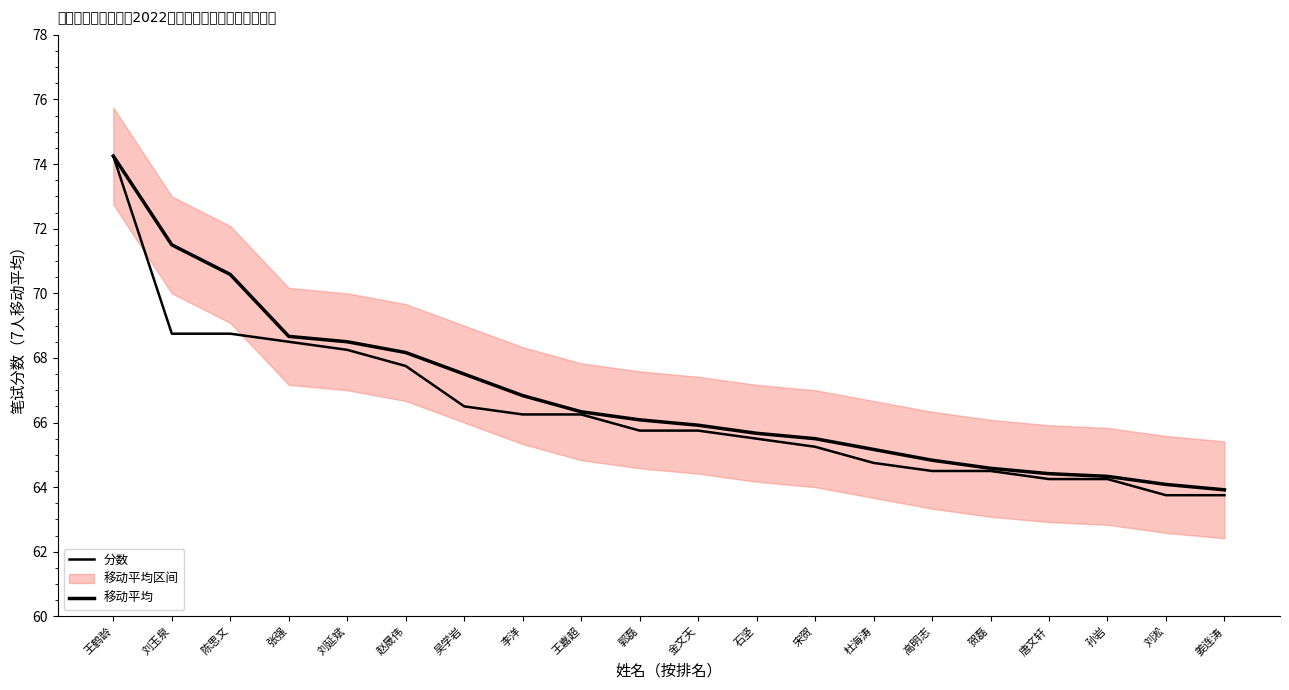

At which label does 分数 first exceed 65?

王鹤龄